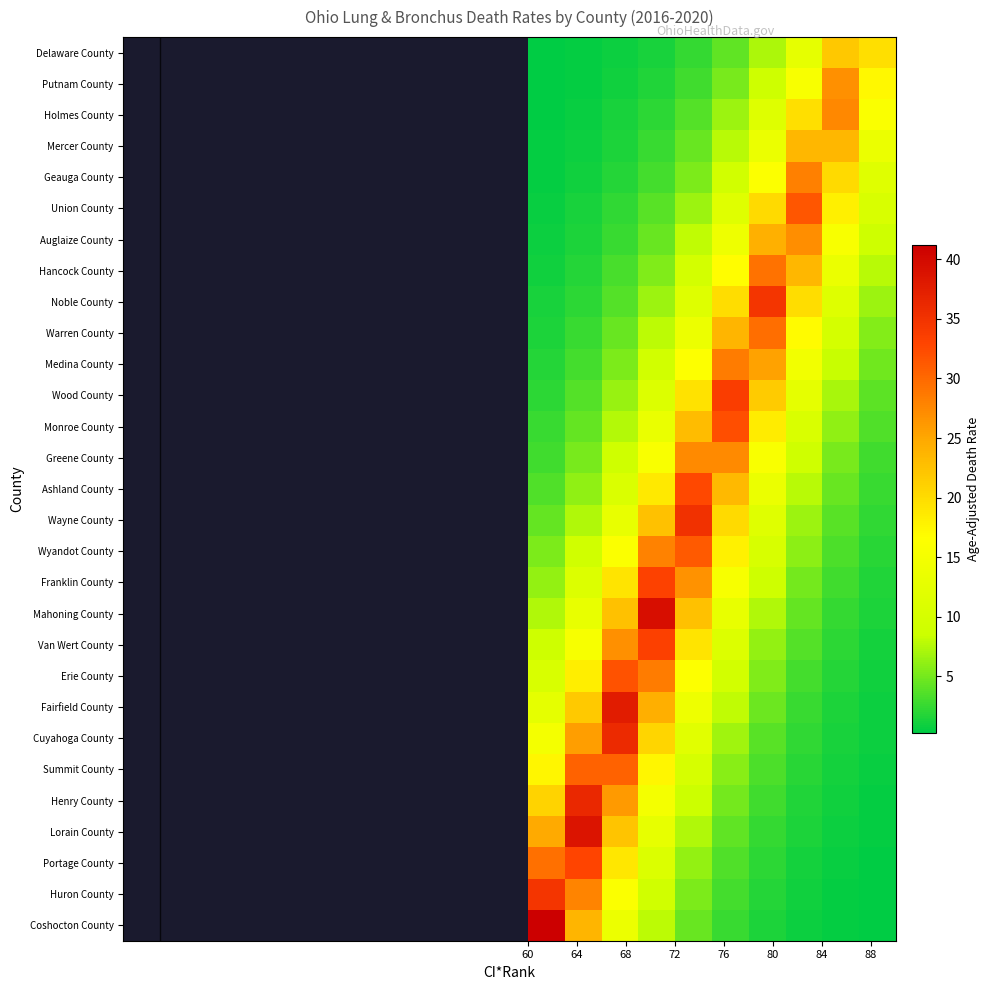

Reading left to right, extract all data points from this chart.

Delaware County: 0.3	0.4	0.8	1.4	2.4	4.1	7.2	12.6	21.9	19.6
Putnam County: 0.3	0.6	1.0	1.7	2.9	5.1	8.9	15.5	27.0	17.3
Holmes County: 0.4	0.7	1.2	2.1	3.7	6.5	11.3	19.7	27.6	15.8
Mercer County: 0.5	0.8	1.5	2.5	4.4	7.7	13.5	23.5	23.5	13.5
Geauga County: 0.6	1.0	1.7	3.0	5.3	9.2	16.1	28.1	20.1	11.6
Union County: 0.7	1.3	2.2	3.8	6.6	11.6	20.2	31.5	18.1	10.4
Auglaize County: 0.9	1.5	2.6	4.6	7.9	13.9	24.1	27.0	15.5	8.9
Hancock County: 1.0	1.8	3.2	5.5	9.6	16.8	29.3	23.5	13.5	7.7
Noble County: 1.2	2.2	3.8	6.6	11.4	19.9	34.7	19.9	11.4	6.6
Warren County: 1.5	2.6	4.5	7.8	13.6	23.7	29.6	17.0	9.8	5.6
Medina County: 1.8	3.1	5.4	9.4	16.3	28.4	25.4	14.6	8.4	4.8
Wood County: 2.1	3.7	6.4	11.1	19.4	33.8	21.7	12.4	7.1	4.1
Monroe County: 2.5	4.4	7.6	13.2	23.1	32.2	18.5	10.6	6.1	3.5
Greene County: 3.0	5.2	9.0	15.7	27.4	27.4	15.7	9.0	5.2	3.0
Ashland County: 3.5	6.2	10.8	18.7	32.7	23.4	13.4	7.7	4.4	2.5
Wayne County: 4.3	7.4	12.9	22.6	35.2	20.2	11.6	6.6	3.8	2.2
Wyandot County: 5.3	9.2	16.0	27.9	31.2	17.9	10.3	5.9	3.4	1.9
Franklin County: 6.3	11.0	19.1	33.4	26.7	15.3	8.8	5.0	2.9	1.7
Mahoning County: 7.4	13.0	22.6	39.4	22.6	13.0	7.4	4.3	2.4	1.4
Van Wert County: 8.8	15.4	26.8	33.5	19.2	11.0	6.3	3.6	2.1	1.2
Erie County: 10.5	18.3	31.9	28.5	16.4	9.4	5.4	3.1	1.8	1.0
Fairfield County: 12.5	21.7	37.8	24.3	13.9	8.0	4.6	2.6	1.5	0.9
Cuyahoga County: 14.8	25.8	36.1	20.7	11.9	6.8	3.9	2.2	1.3	0.7
Summit County: 17.5	30.5	30.5	17.5	10.0	5.8	3.3	1.9	1.1	0.6
Henry County: 20.8	36.3	26.0	14.9	8.6	4.9	2.8	1.6	0.9	0.5
Lorain County: 24.8	38.7	22.2	12.7	7.3	4.2	2.4	1.4	0.8	0.5
Portage County: 29.4	32.9	18.9	10.8	6.2	3.6	2.0	1.2	0.7	0.4
Huron County: 34.8	27.9	16.0	9.2	5.3	3.0	1.7	1.0	0.6	0.3
Coshocton County: 41.2	23.6	13.6	7.8	4.5	2.6	1.5	0.8	0.5	0.3